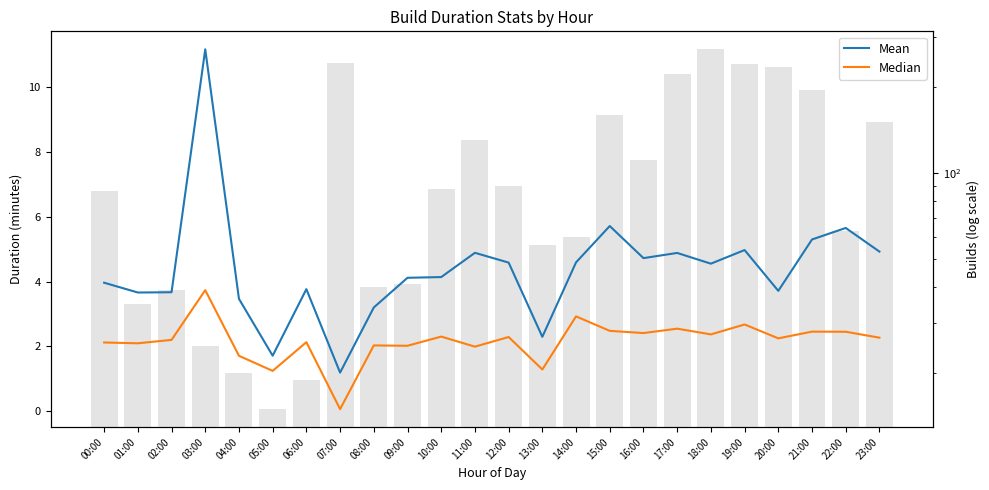

List the series in order of their peak value, lowest first.

Median, Mean